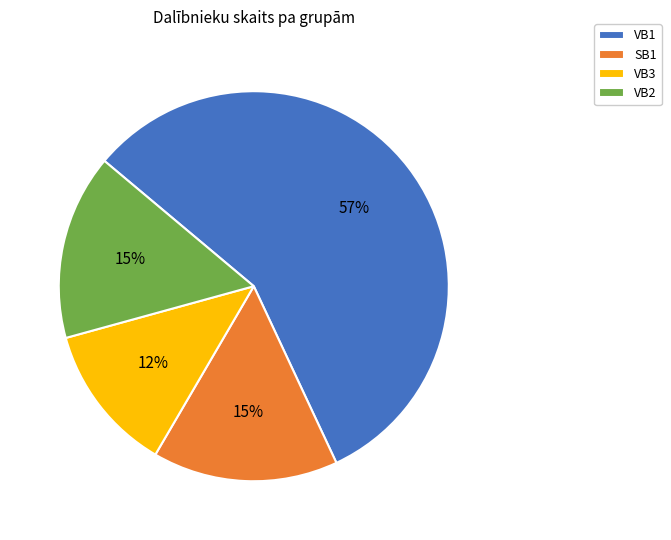

What percentage is the SB1 slice, to the nearest percent?

15%